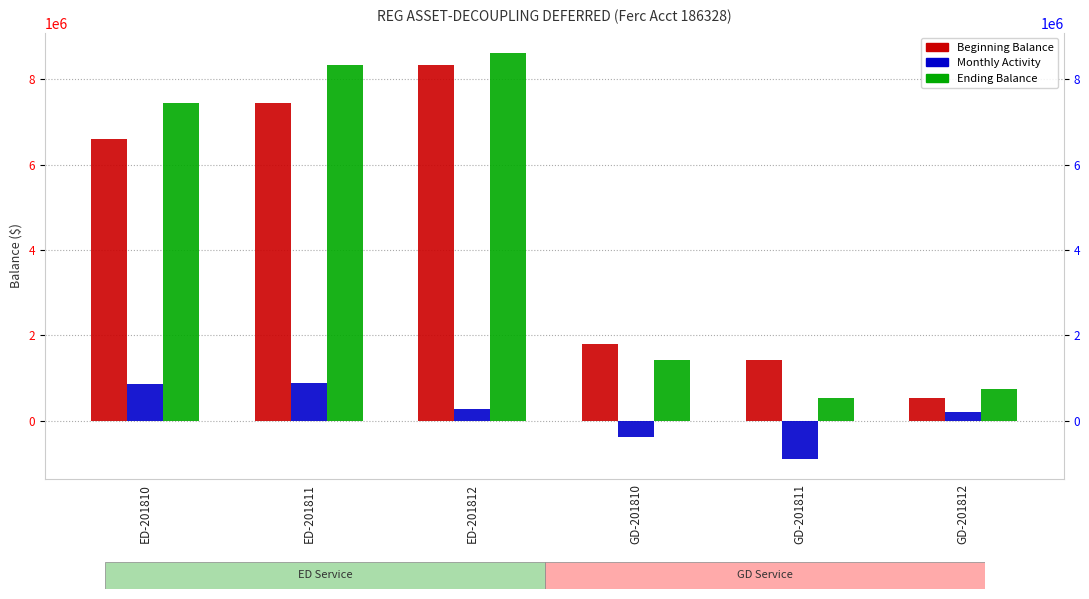

List the series in order of their peak value, lowest first.

Monthly Activity, Beginning Balance, Ending Balance